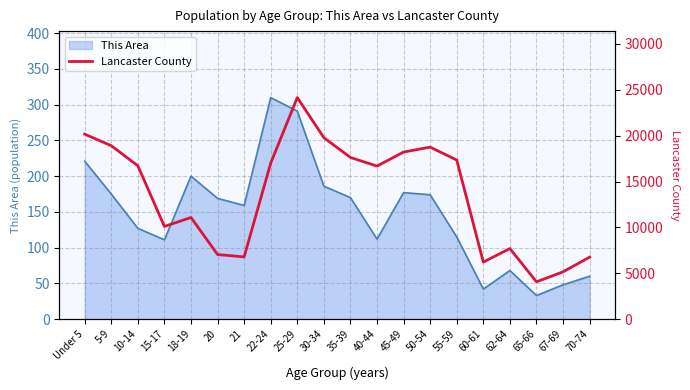

How many data points are less than 16719?

10